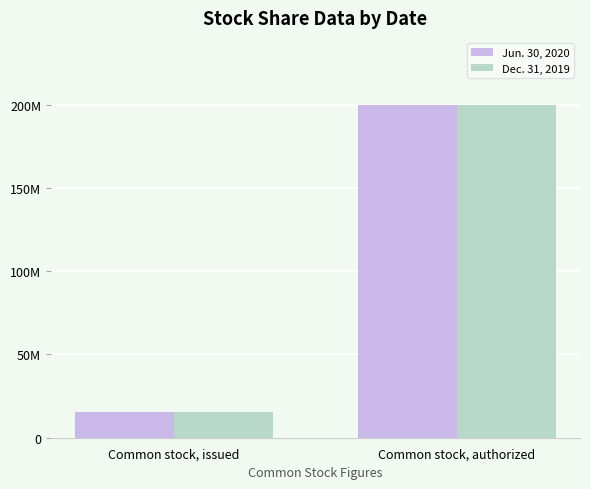

Which series has the largest total across all categories?

Jun. 30, 2020